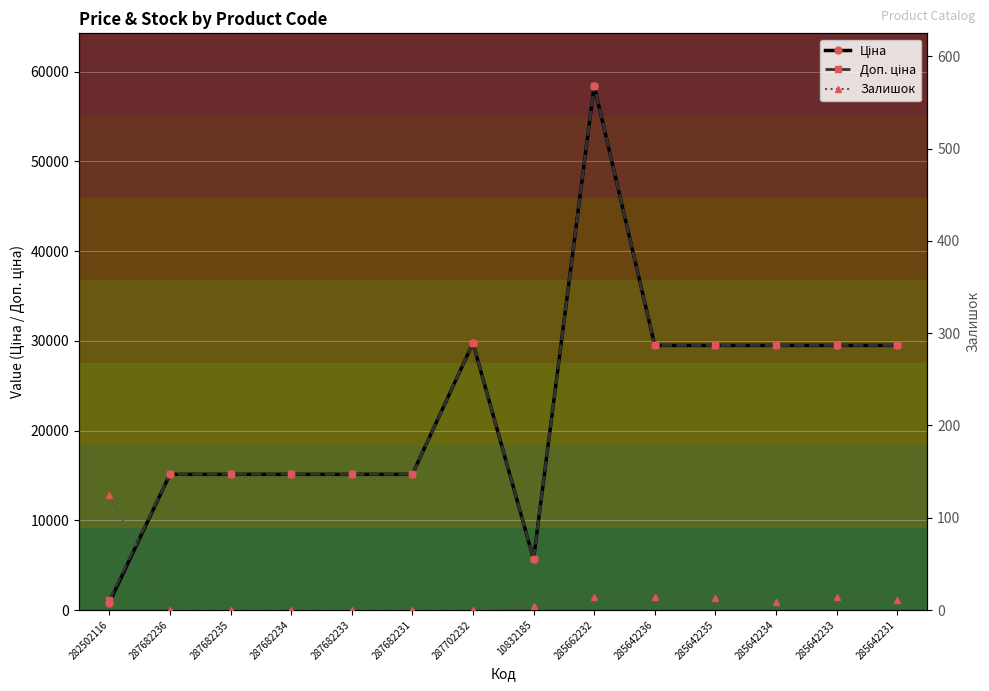

At which category does the chart reach its peak across all series?

285662232